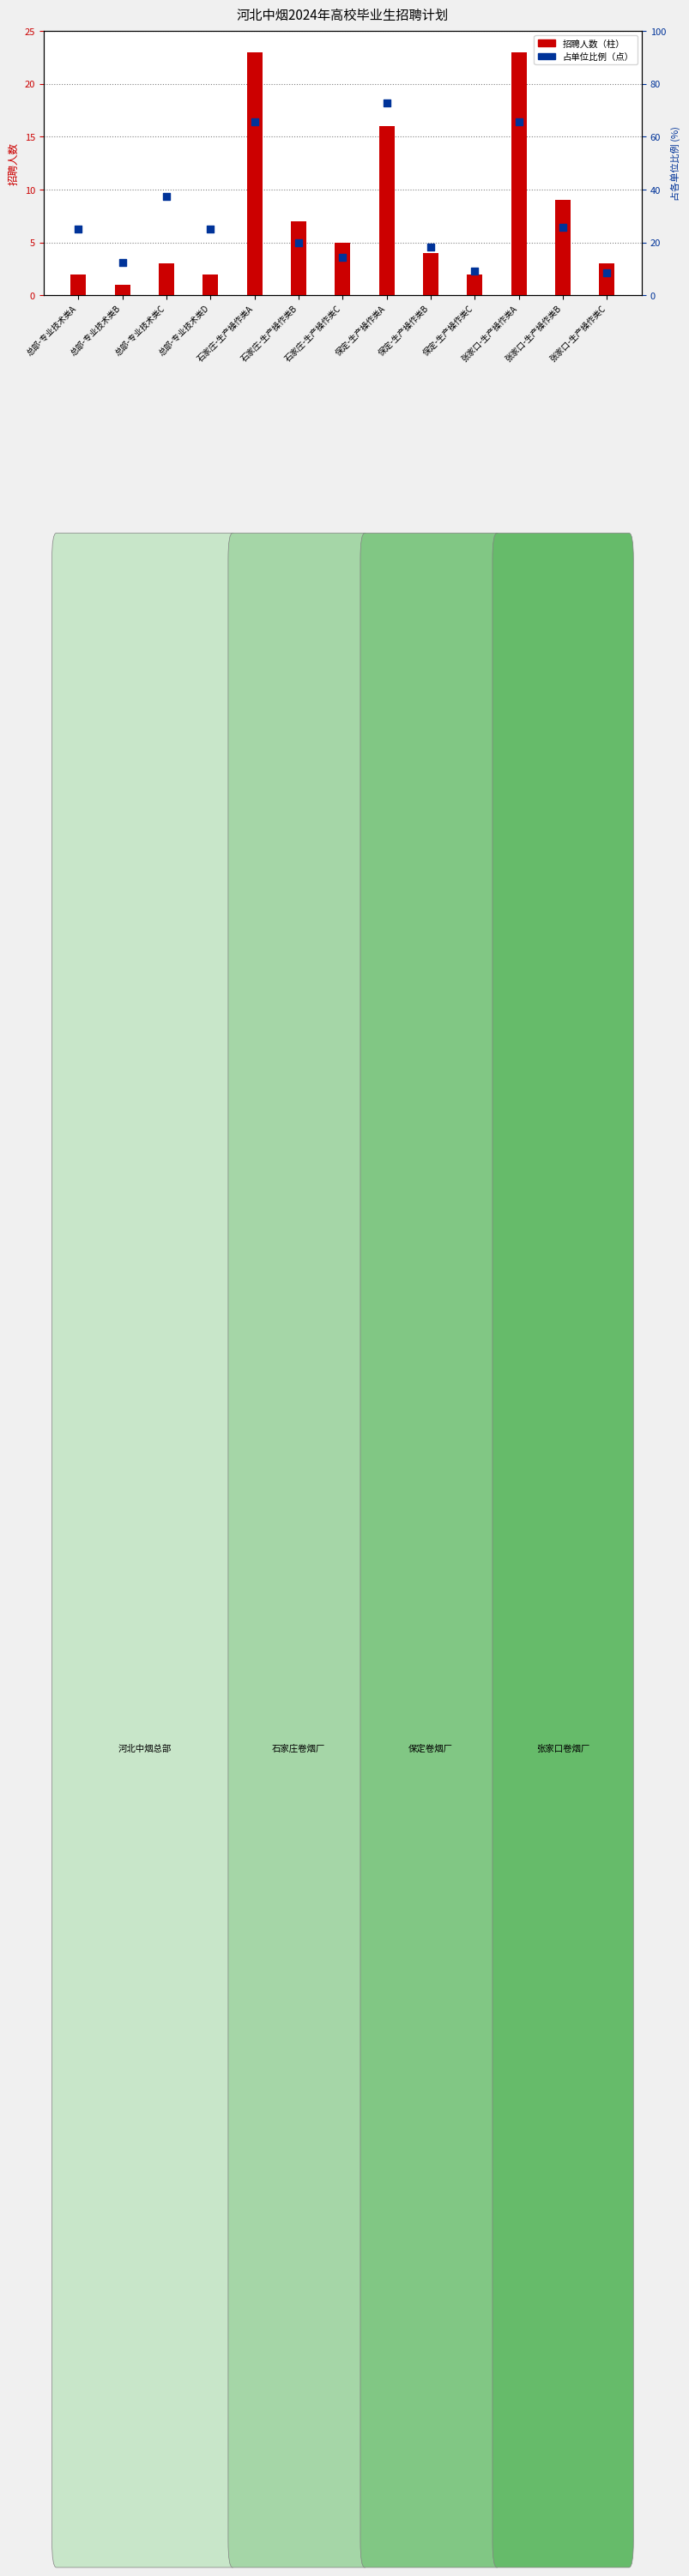

At which category is the sum across all series the highest?

保定-生产操作类A